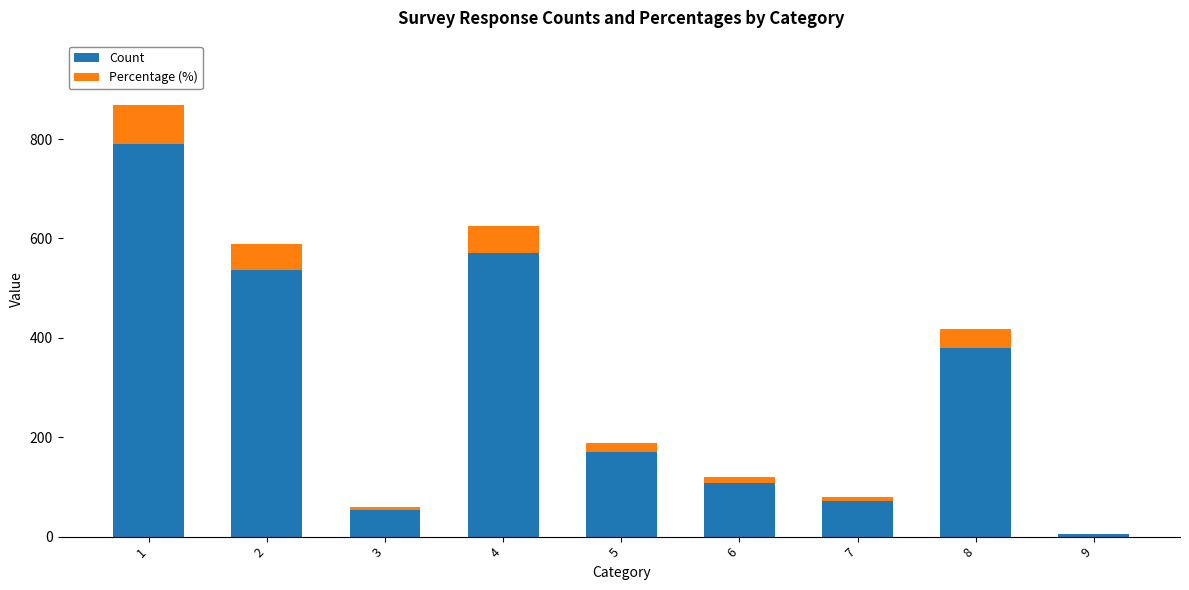

What is the maximum value for Count?

790